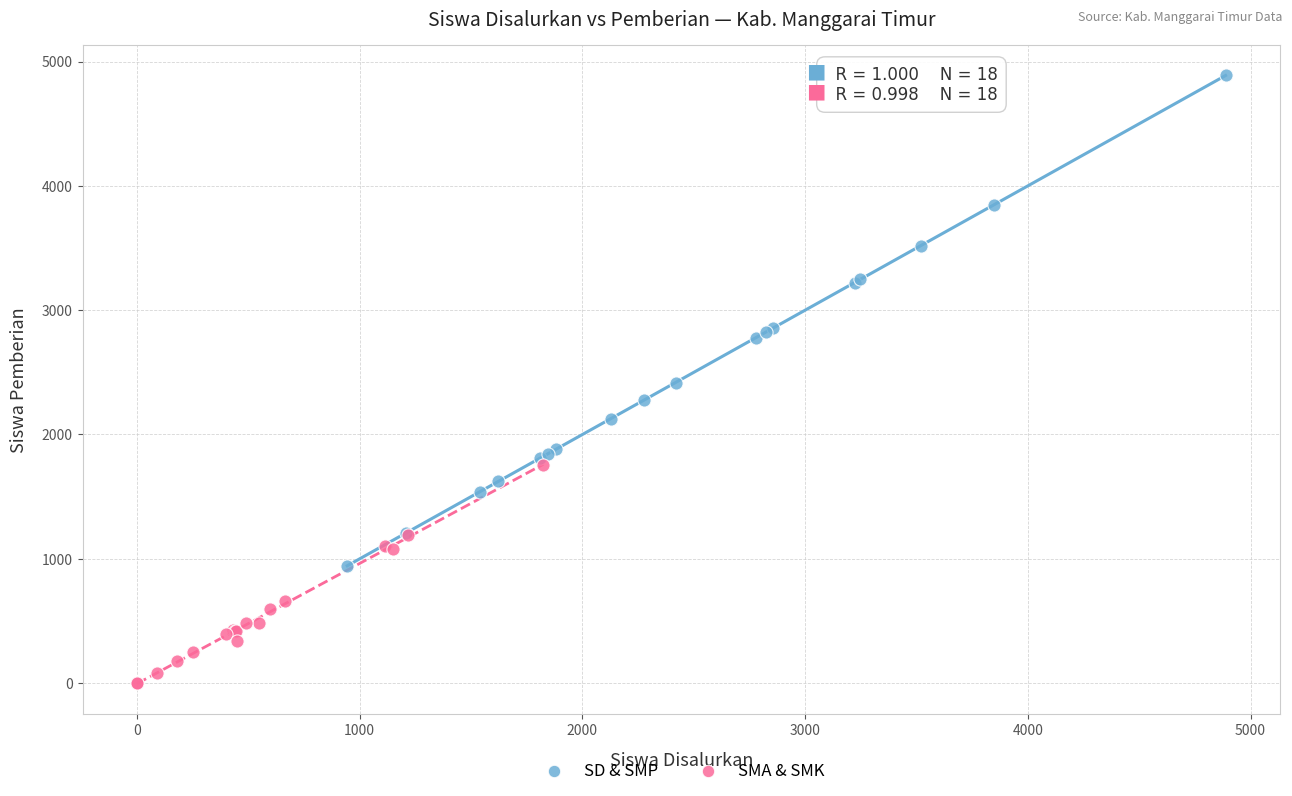

Which series contains the highest Y value?

SD & SMP